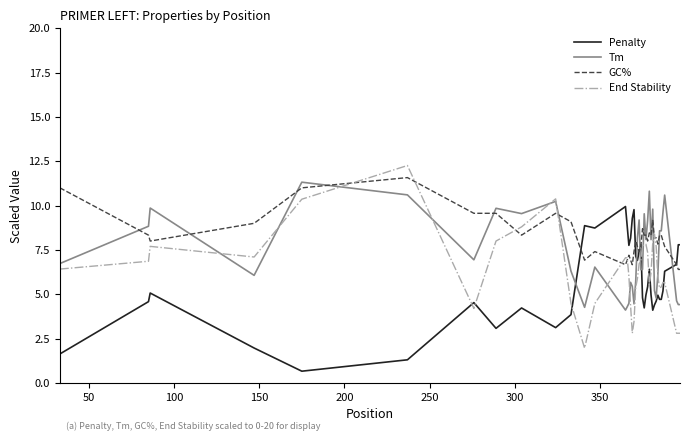

What is the greatest value displayed?

12.3